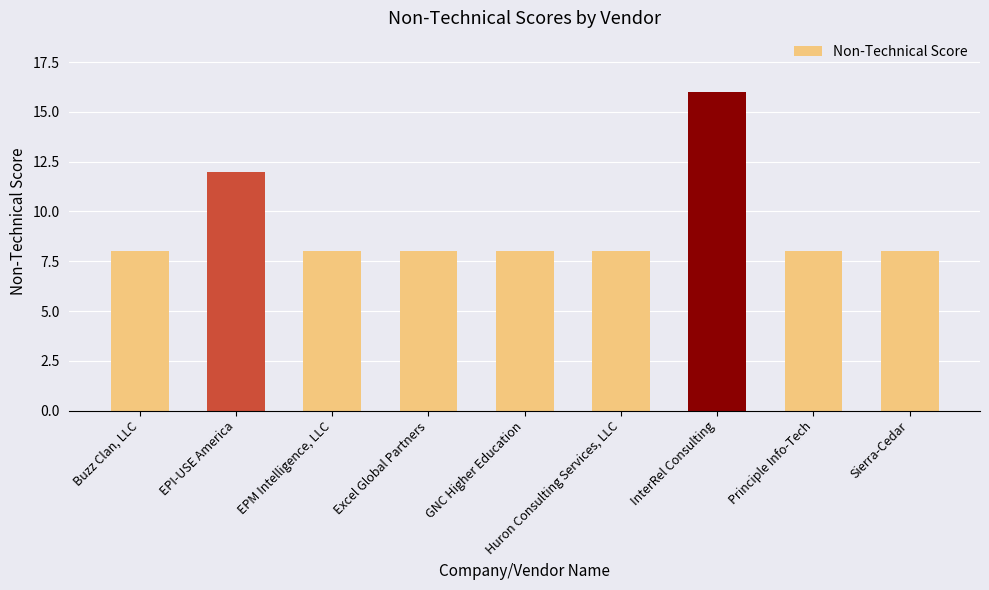

Approximately how many times larger is the value at GNC Higher Education compared to Excel Global Partners?

1.0